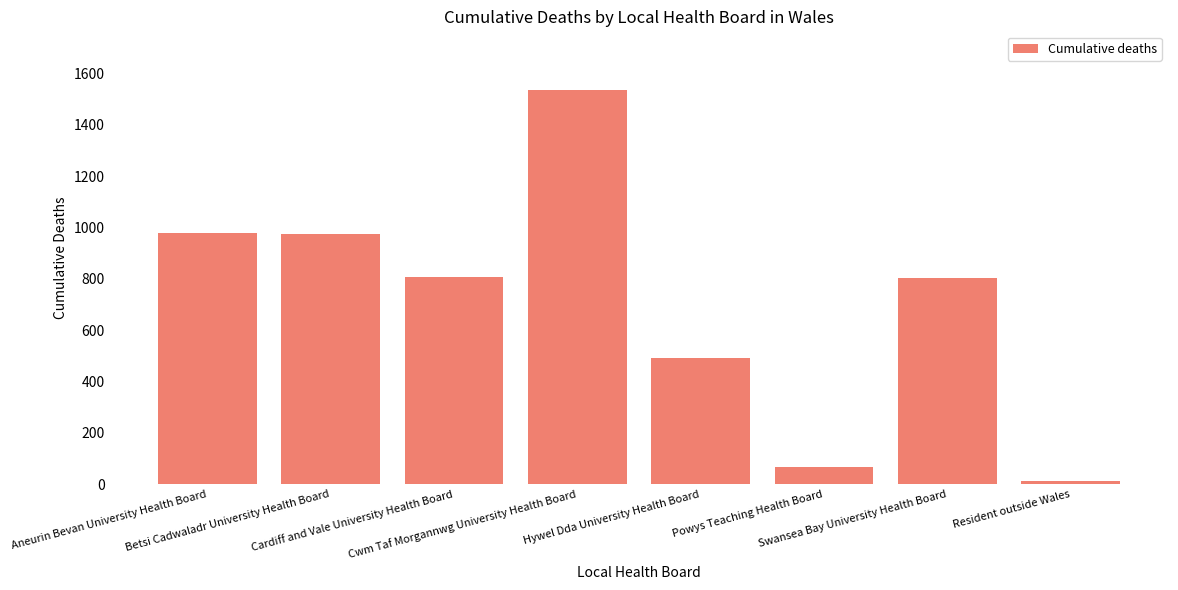

Does the chart contain stacked bars?

No